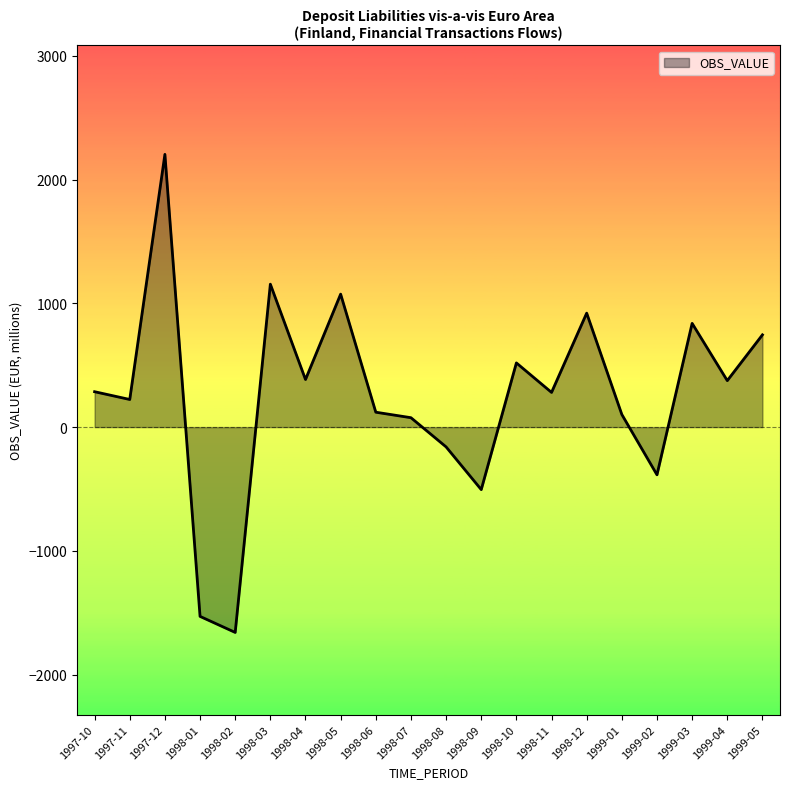

At which category does the chart reach its minimum across all series?

1998-02